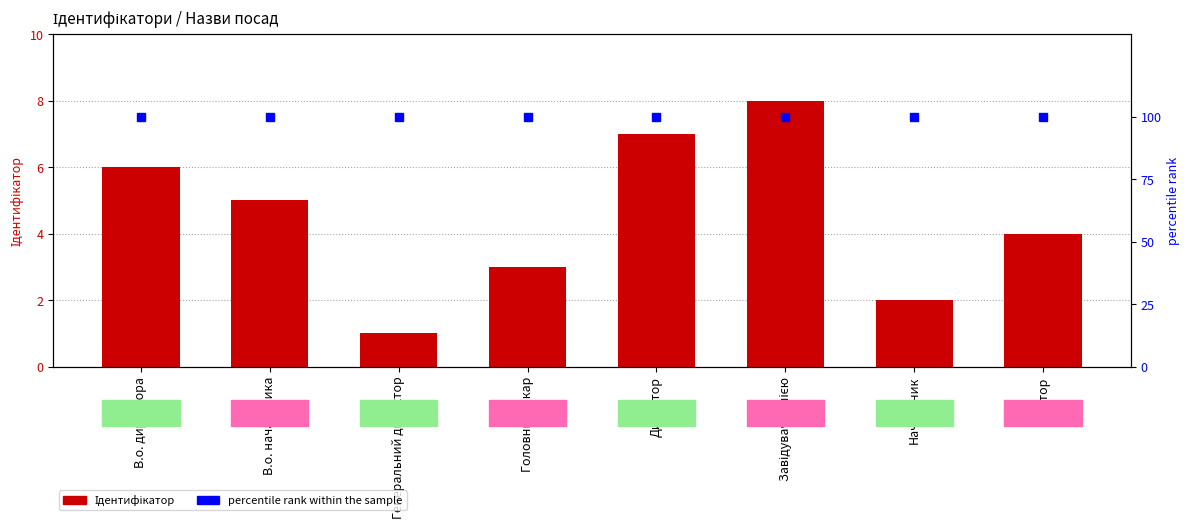

Rank the categories by Ідентифікатор value from highest to lowest.

Завідувач філією, Директор, В.о. директора, В.о. начальника, Ректор, Головний лікар, Начальник, Генеральний директор